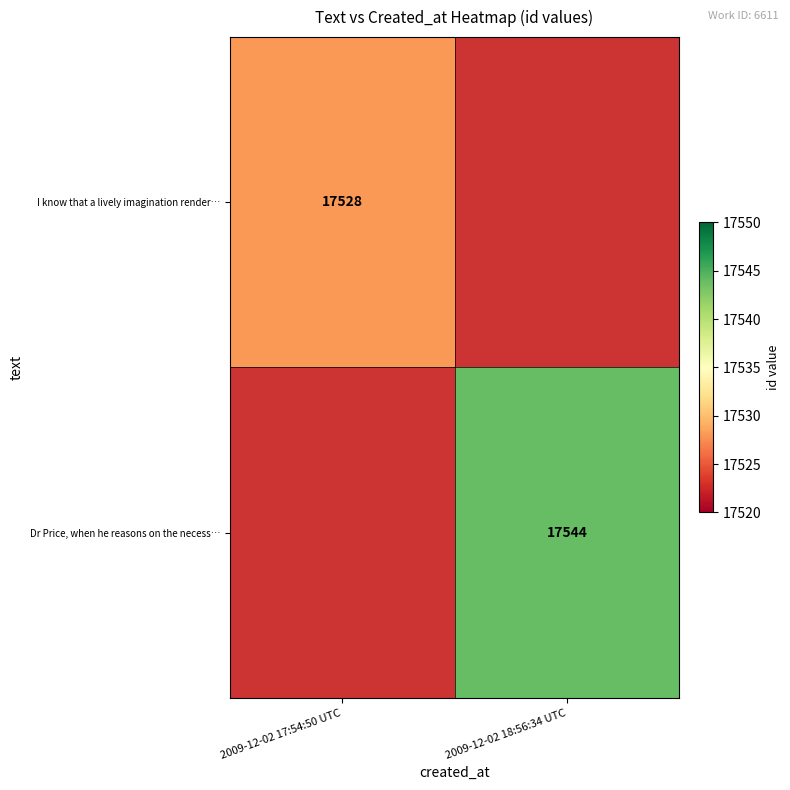

What is the smallest value displayed?

17528.0